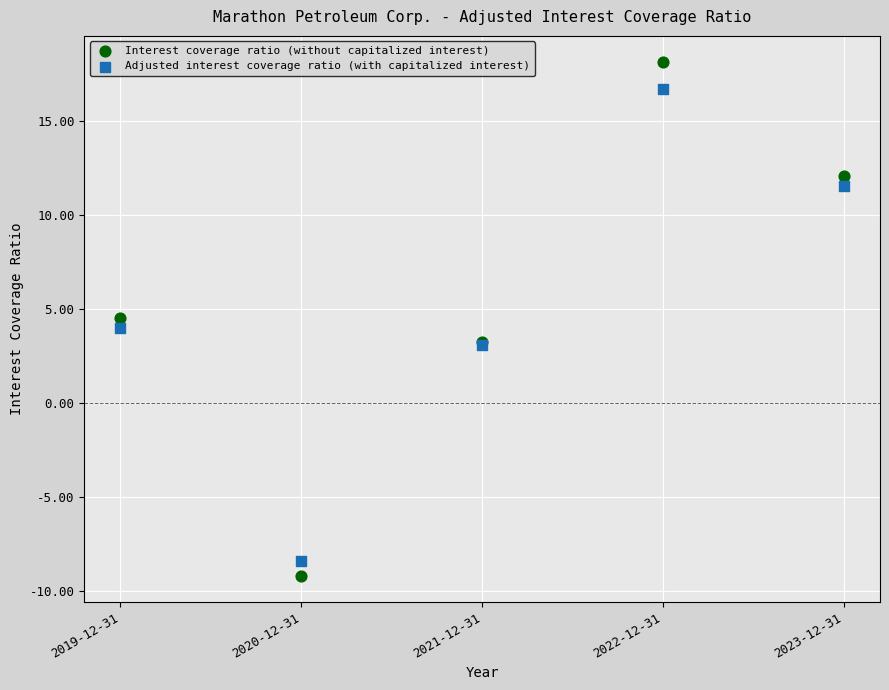

What is the X range (max minus min) for the scatter plot?

4.0